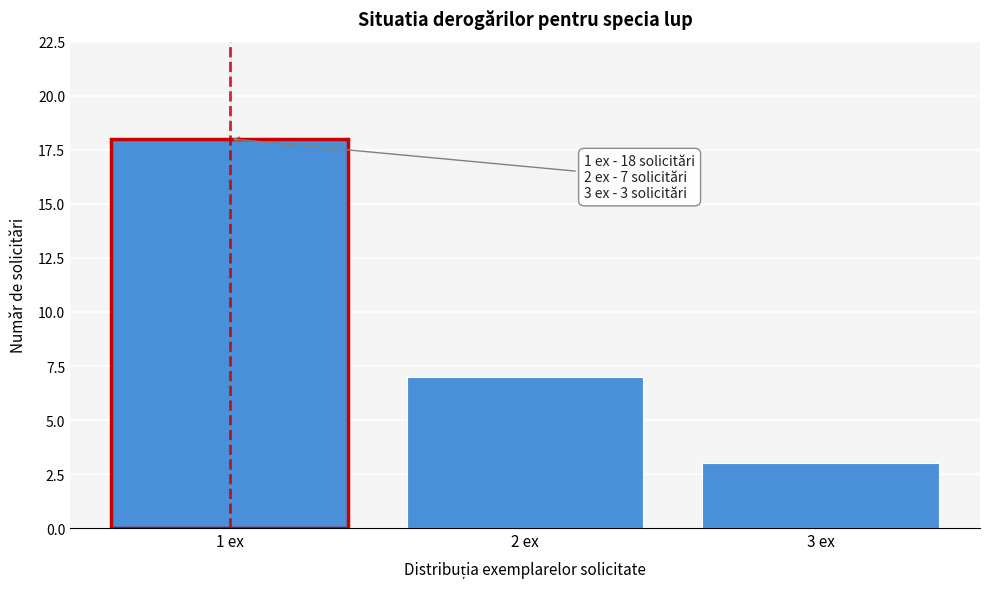

Reading left to right, list all the values displayed in this chart.

18	7	3